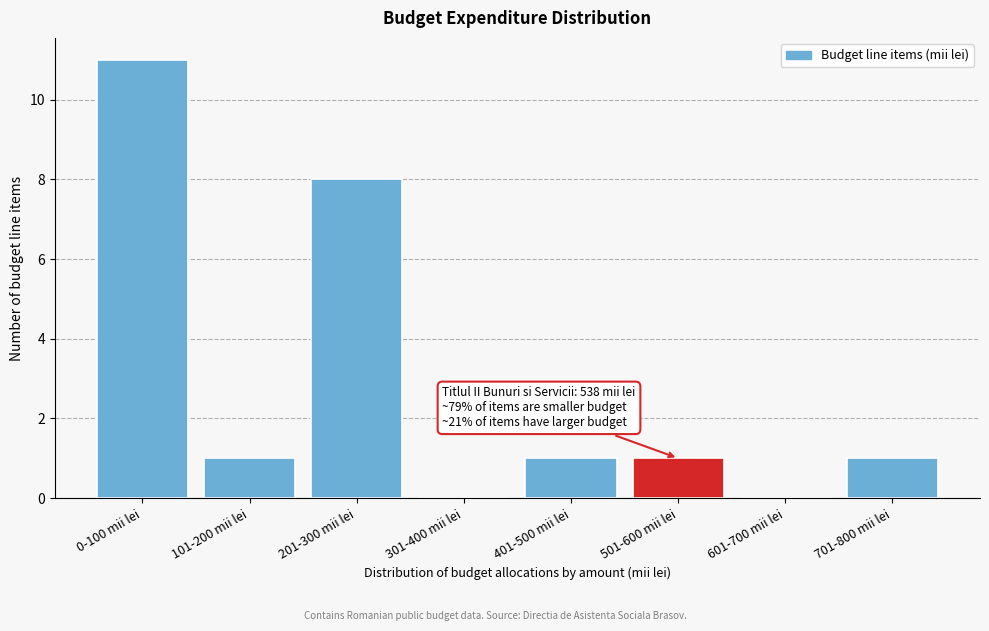

Reading left to right, extract all data points from this chart.

0-100 mii lei=11	101-200 mii lei=1	201-300 mii lei=8	301-400 mii lei=0	401-500 mii lei=1	501-600 mii lei=1	601-700 mii lei=0	701-800 mii lei=1